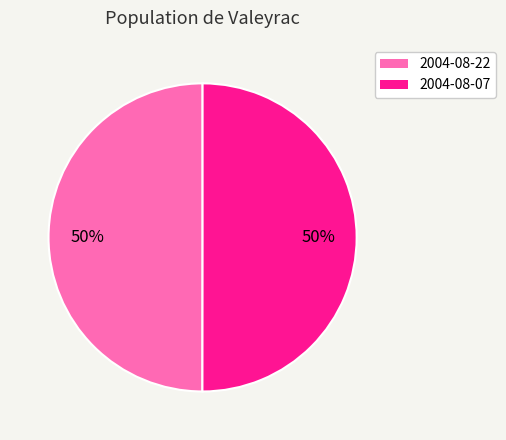

To the nearest percent, what percentage of the pie is 2004-08-22?

50%